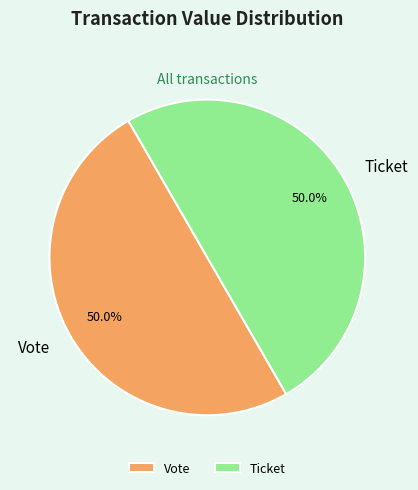

What percentage do Ticket and Vote together represent?

100.0%